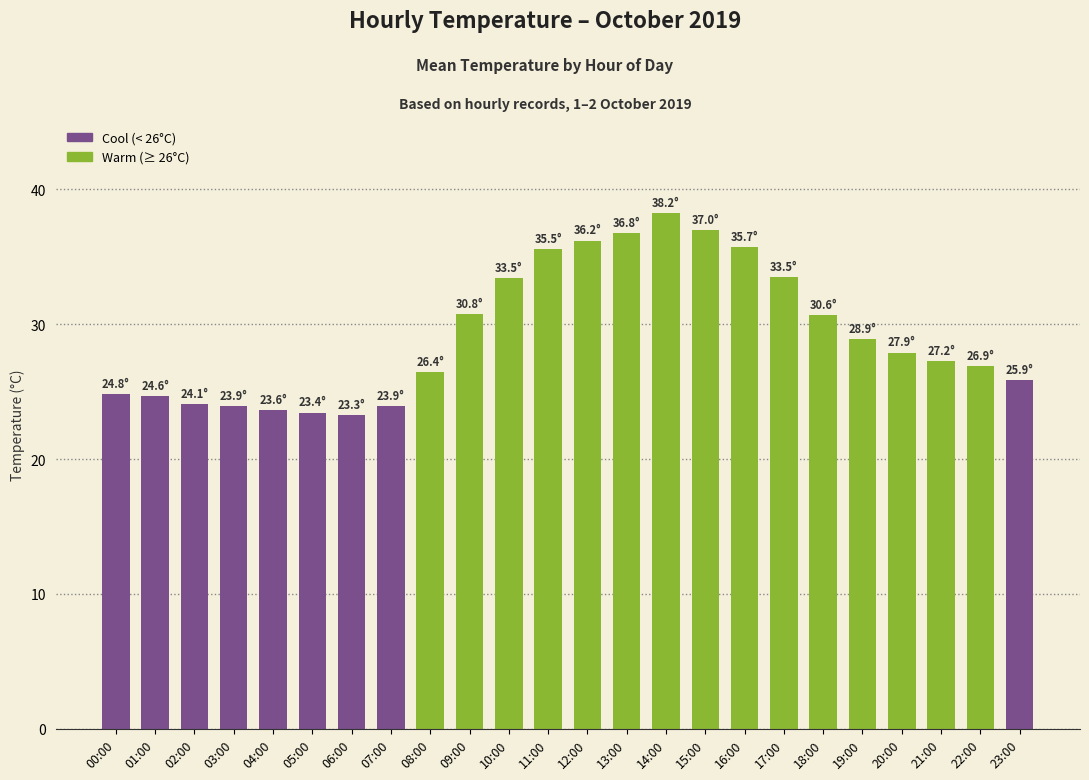

What is the difference between the second highest and second lowest values?

13.5